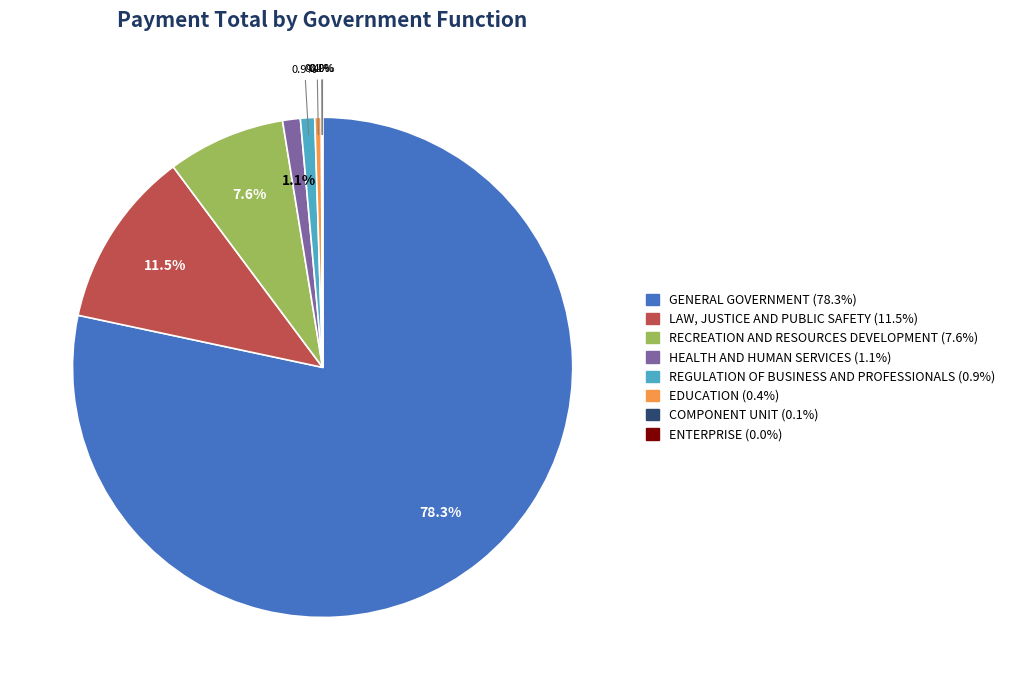

Between EDUCATION and GENERAL GOVERNMENT, which is larger?

GENERAL GOVERNMENT